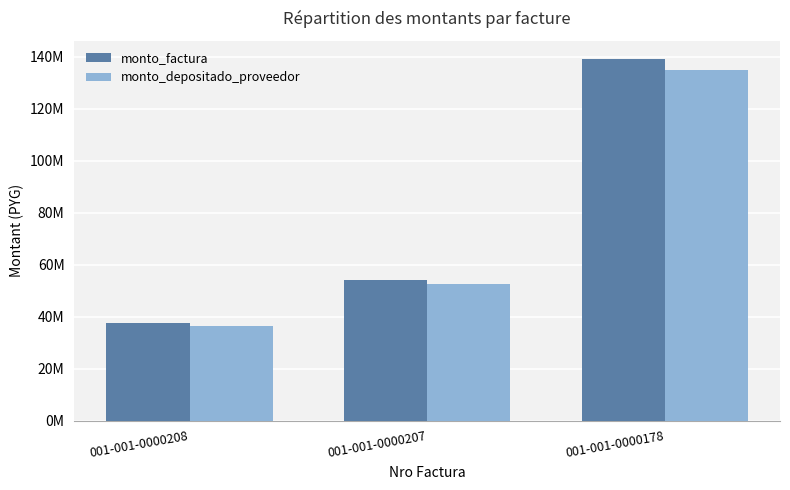

What is the approximate value of monto_depositado_proveedor at 001-001-0000208?

36344384